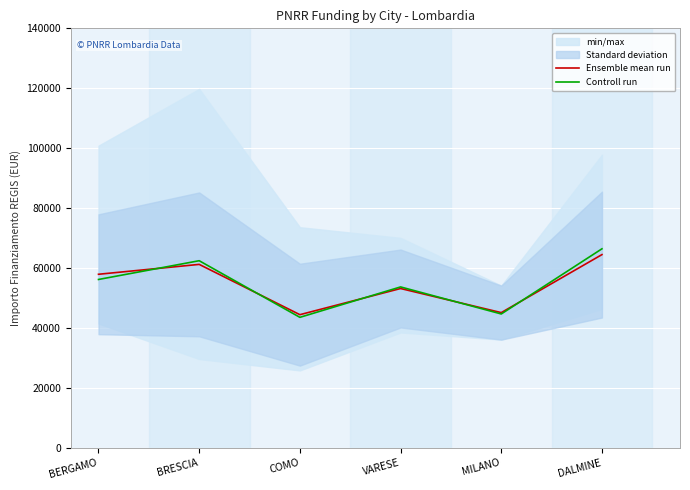

What is the difference between the Controll run values at DALMINE and COMO?

22873.3